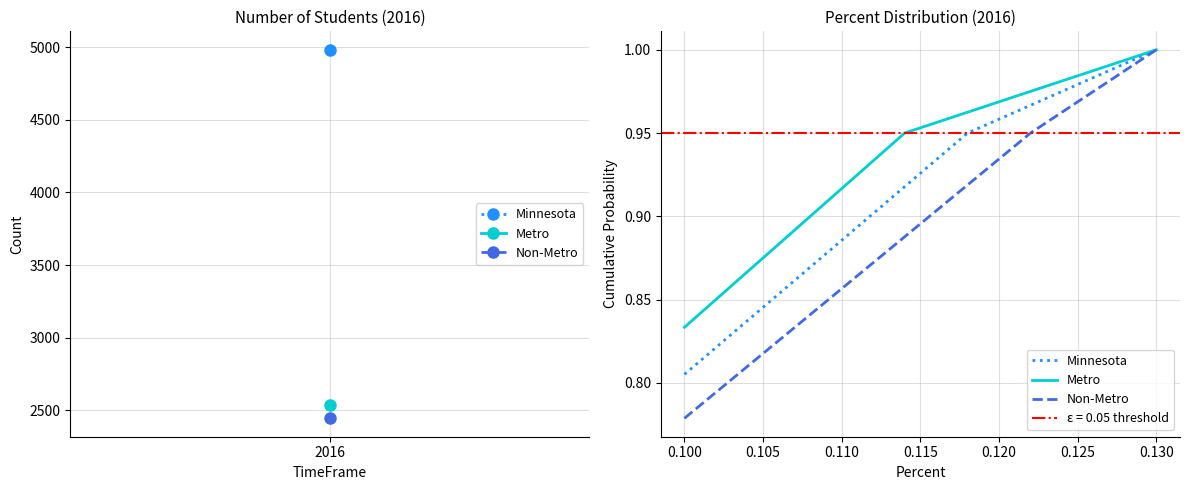

At how many categories does at least one series exceed 4574?

1